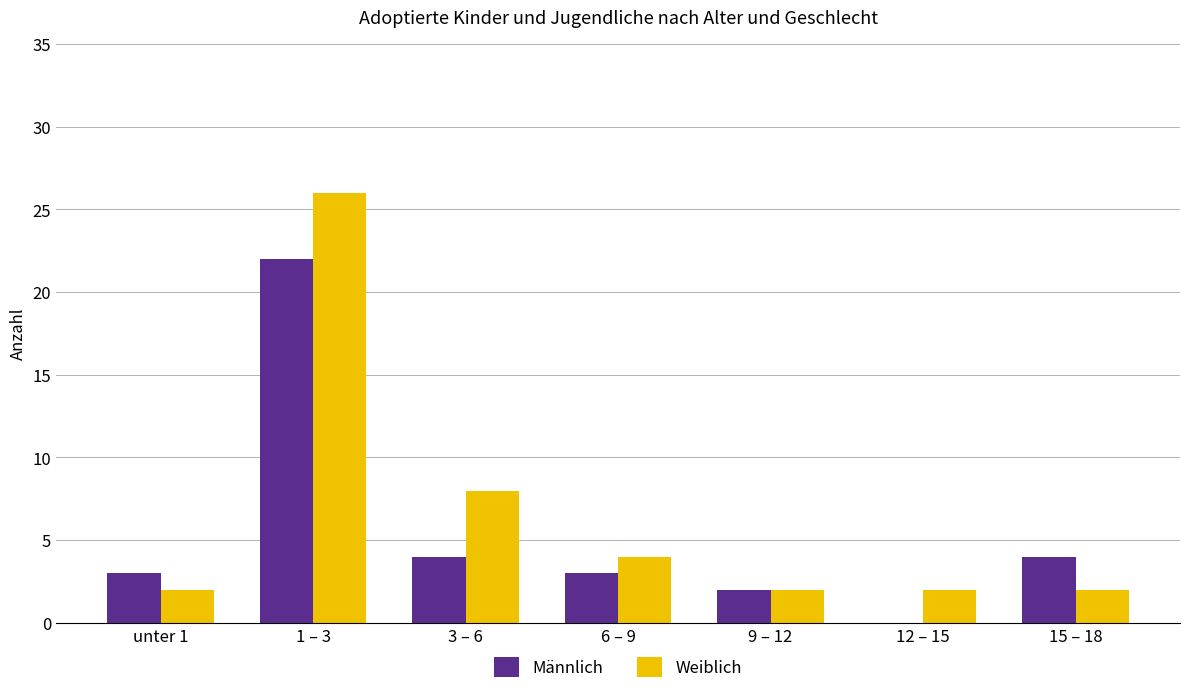

What is the sum of the Männlich values at 6 – 9 and 15 – 18?

7